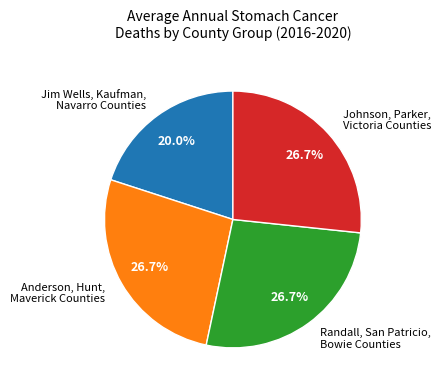

How many segments does this pie chart have?

4